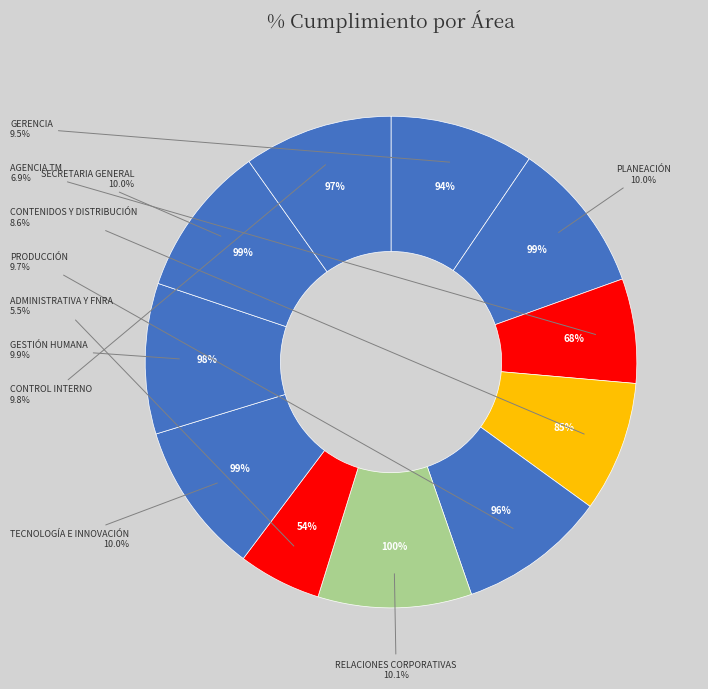

What percentage do SECRETARIA GENERAL and ADMINISTRATIVA Y FNRA together represent?

15.5%